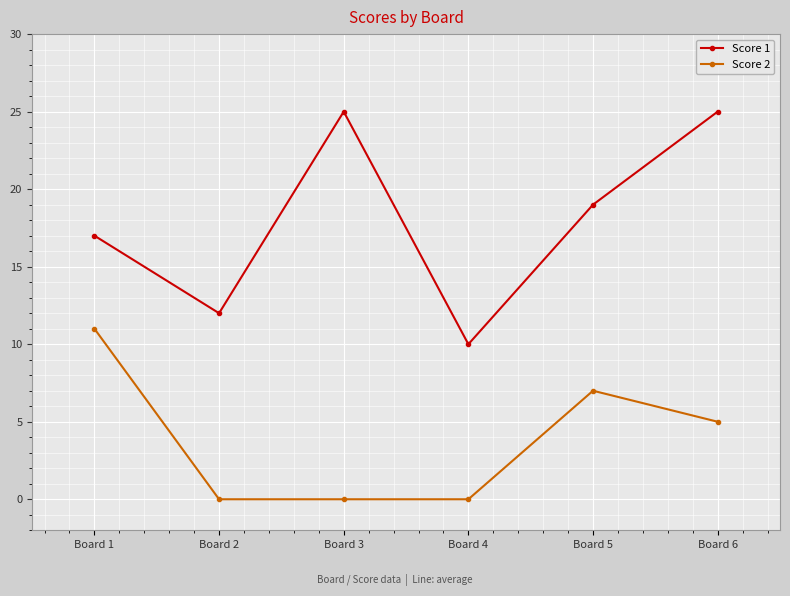

The value of Score 1 at Board 2 is 18. True or false?

False